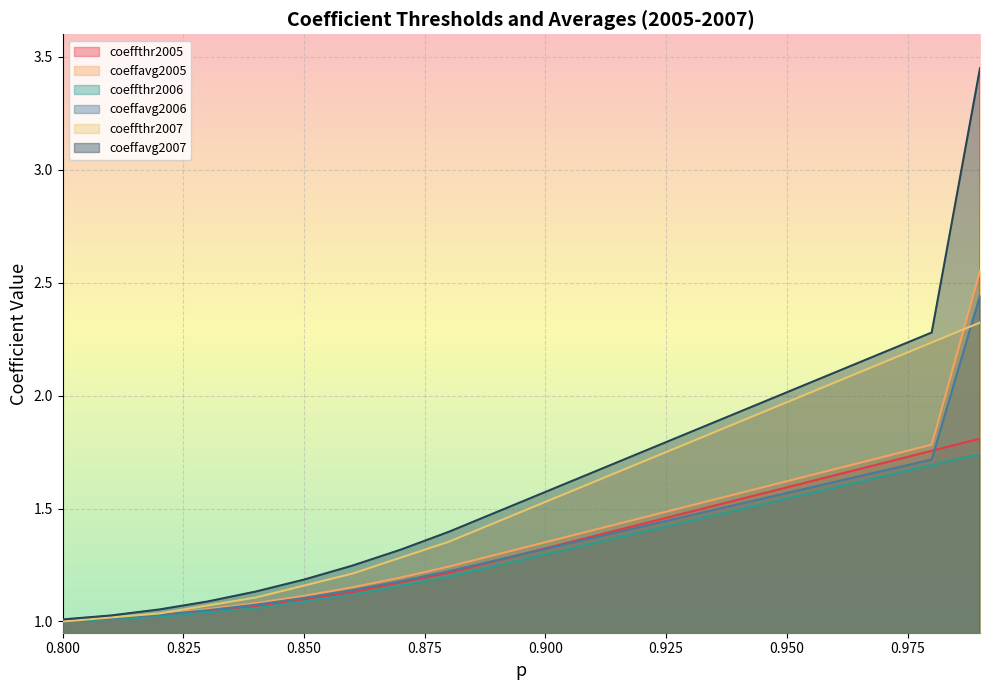

How many series are shown in this chart?

6